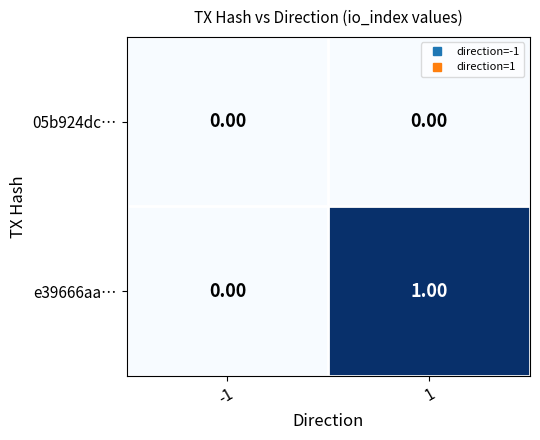

Between -1 and 1, which series saw the biggest shift?

e39666aa…